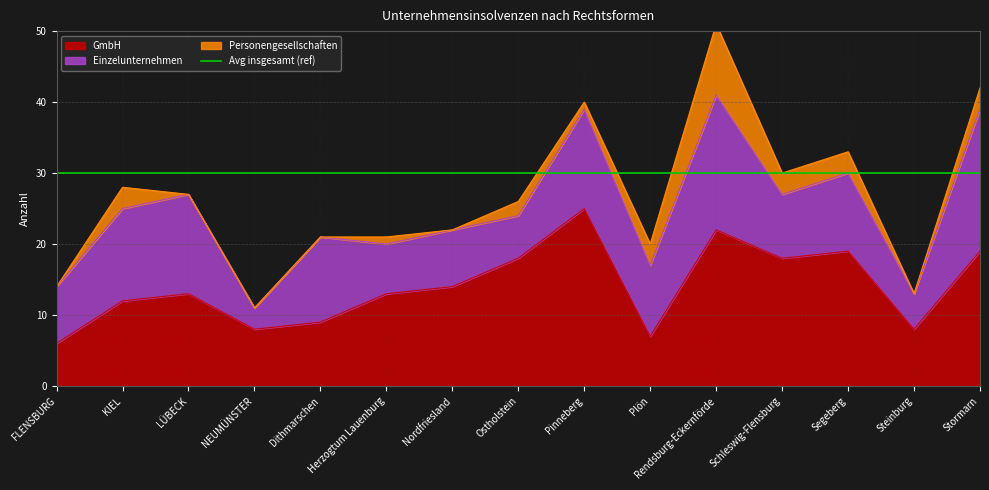

Reading left to right, transcribe all the data shown in this chart.

Personengesellschaften: FLENSBURG=0	KIEL=3	LÜBECK=0	NEUMÜNSTER=0	Dithmarschen=0	Herzogtum Lauenburg=1	Nordfriesland=0	Ostholstein=2	Pinneberg=1	Plön=3	Rendsburg-Eckernförde=10	Schleswig-Flensburg=3	Segeberg=3	Steinburg=0	Stormarn=3
GmbH: FLENSBURG=6	KIEL=12	LÜBECK=13	NEUMÜNSTER=8	Dithmarschen=9	Herzogtum Lauenburg=13	Nordfriesland=14	Ostholstein=18	Pinneberg=25	Plön=7	Rendsburg-Eckernförde=22	Schleswig-Flensburg=18	Segeberg=19	Steinburg=8	Stormarn=19
Einzelunternehmen: FLENSBURG=8	KIEL=13	LÜBECK=14	NEUMÜNSTER=3	Dithmarschen=12	Herzogtum Lauenburg=7	Nordfriesland=8	Ostholstein=6	Pinneberg=14	Plön=10	Rendsburg-Eckernförde=19	Schleswig-Flensburg=9	Segeberg=11	Steinburg=5	Stormarn=20